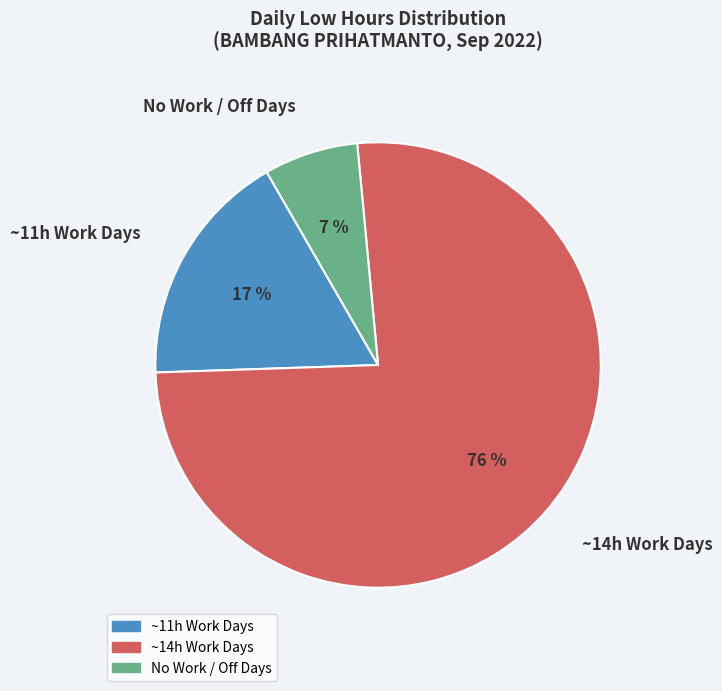

Which has a higher value, No Work / Off Days or ~14h Work Days?

~14h Work Days